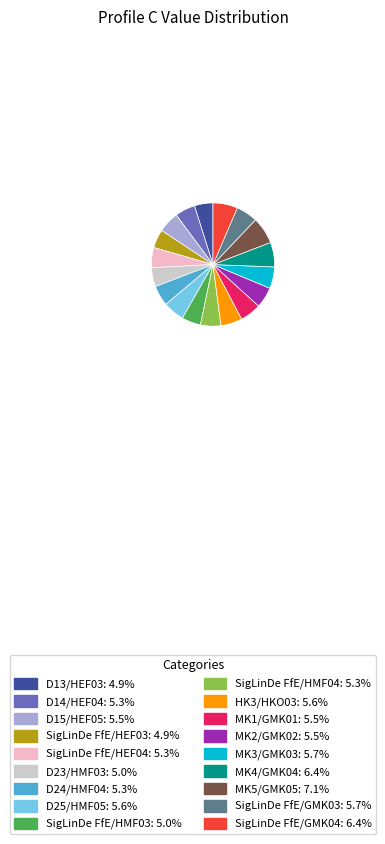

Combined, do MK5/GMK05: 7.1% and SigLinDe FfE/HEF03: 4.9% account for over 50%?

No